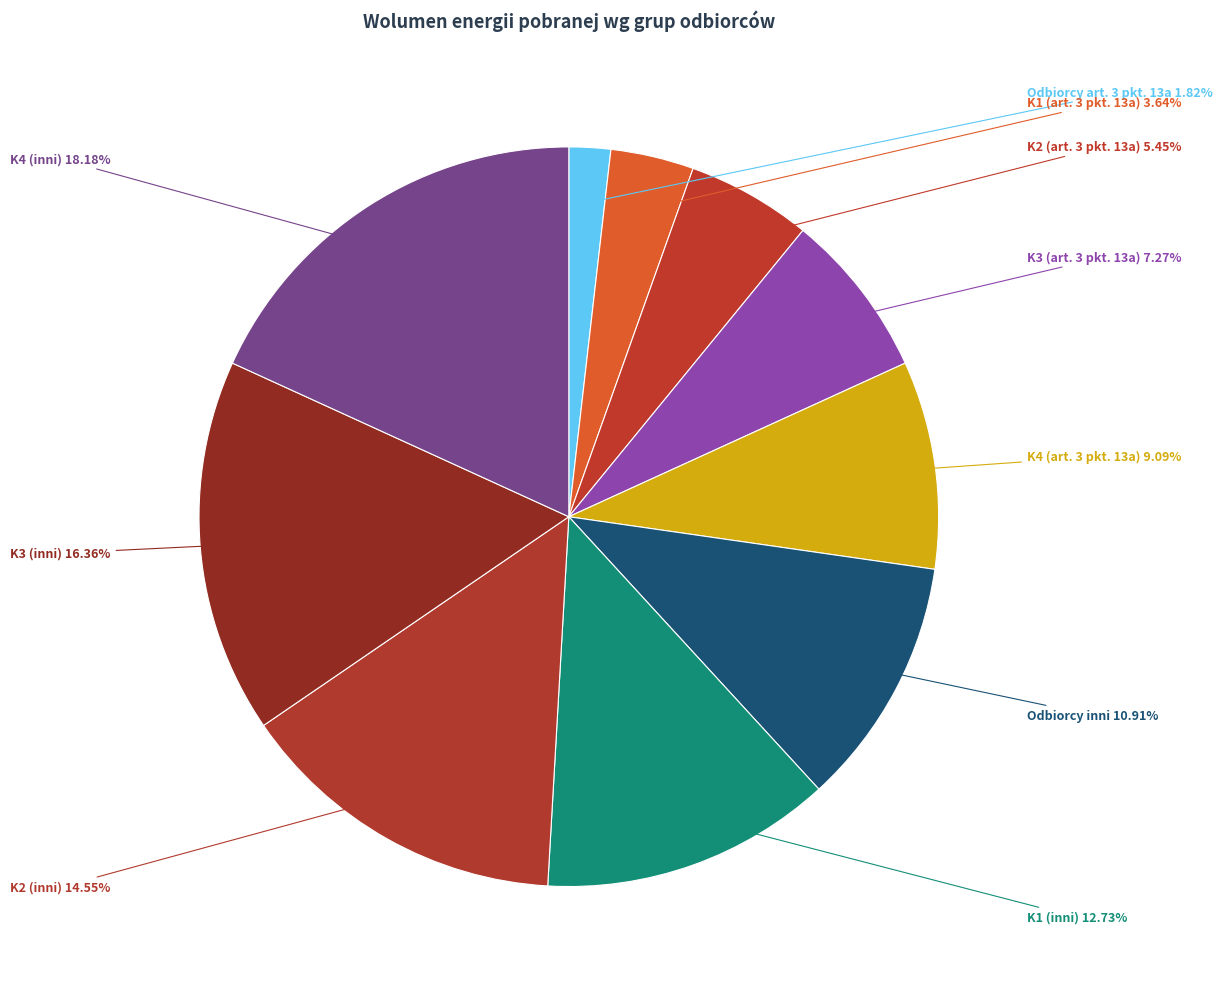

To the nearest percent, what is the combined percentage of K3 (inni) and K2 (art. 3 pkt. 13a)?

22%